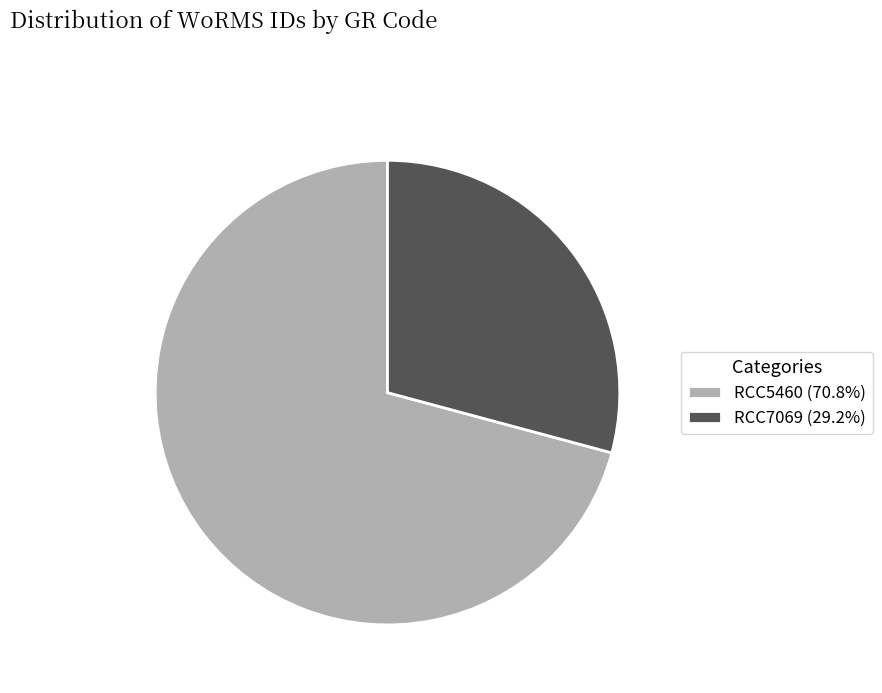

How many slices are in this pie chart?

2